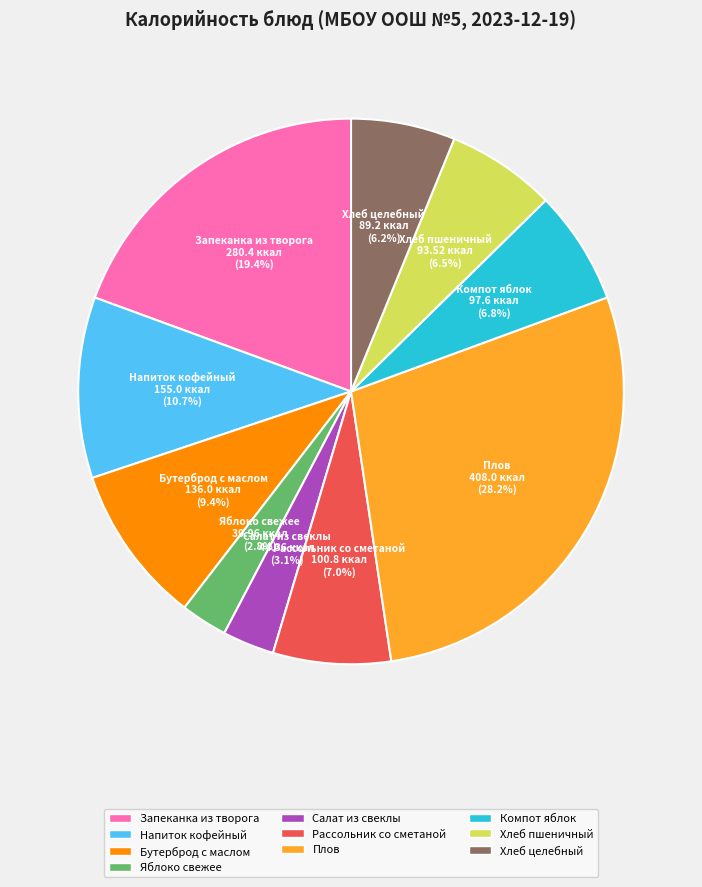

Does Напиток кофейный represent more than half of the total?

No